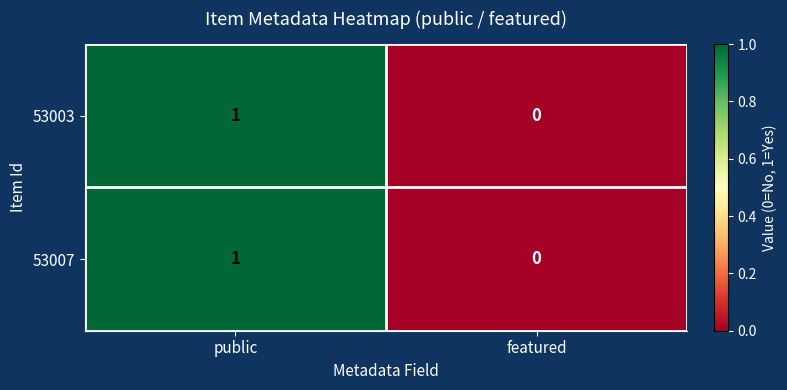

How many distinct data groups are displayed?

2